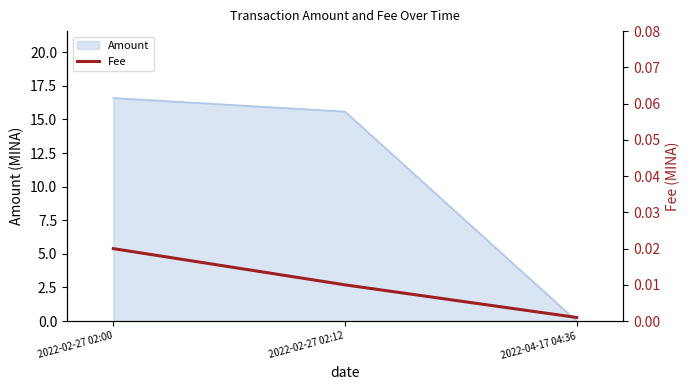

How many lines are shown in the chart?

1